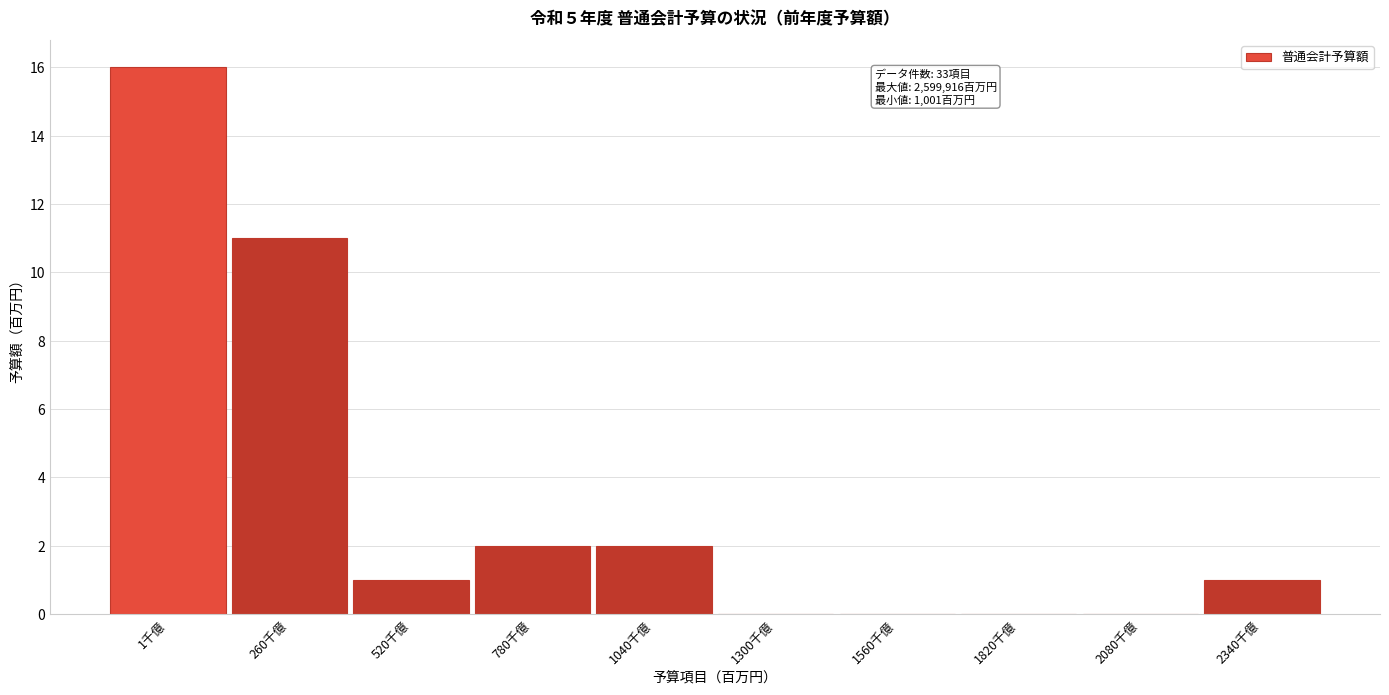

Reading right to left, list all the values displayed in this chart.

2340千億=1	2080千億=0	1820千億=0	1560千億=0	1300千億=0	1040千億=2	780千億=2	520千億=1	260千億=11	1千億=16